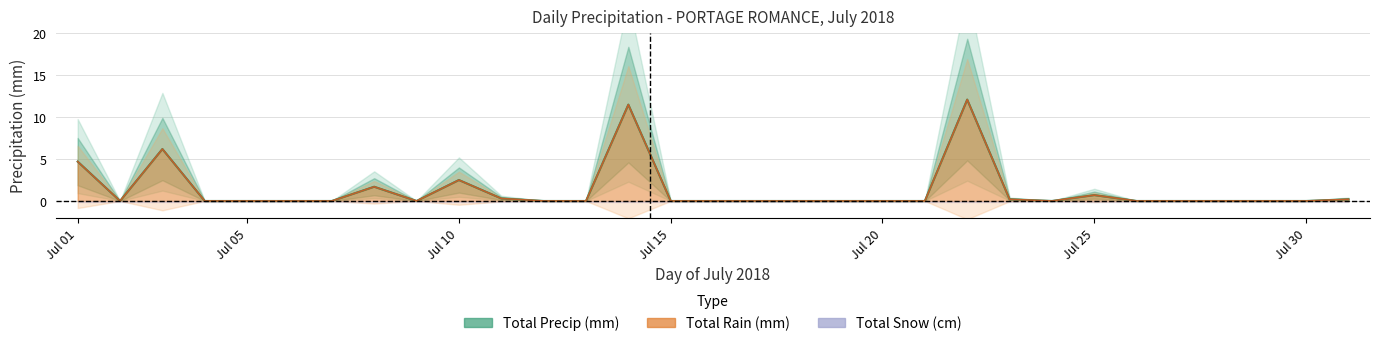

At which category is the sum across all series the highest?

21